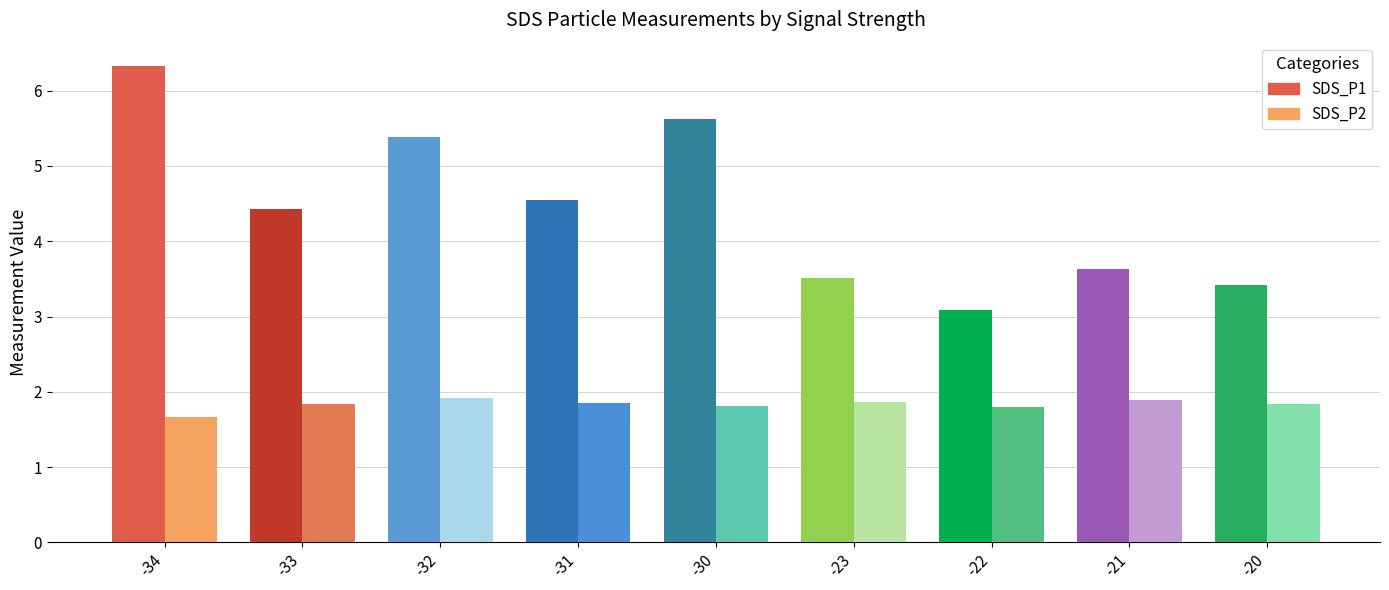

Which series changed the most between -31 and -21?

SDS_P1